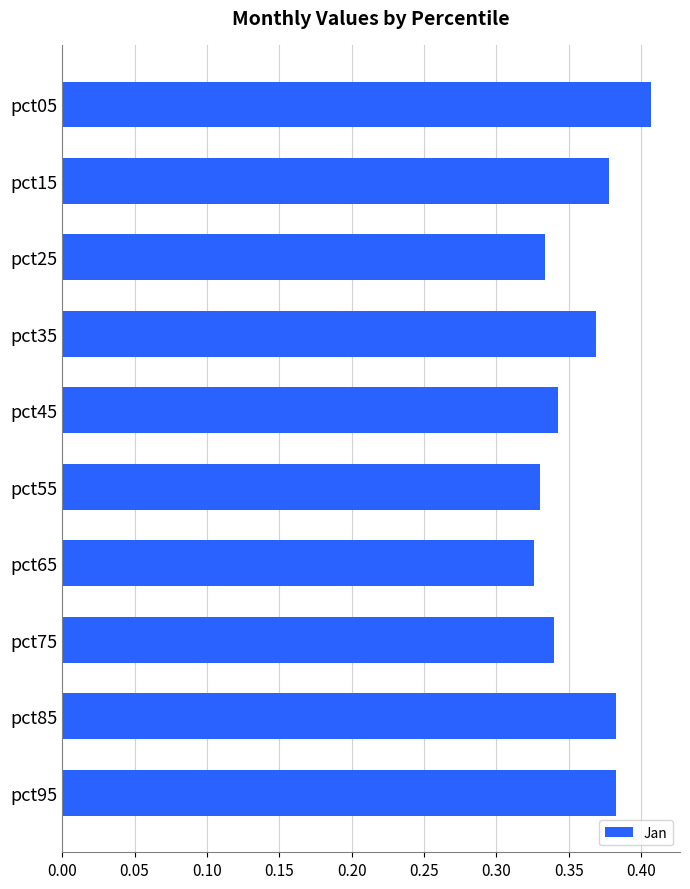

What is the difference between the maximum and minimum values?

0.1